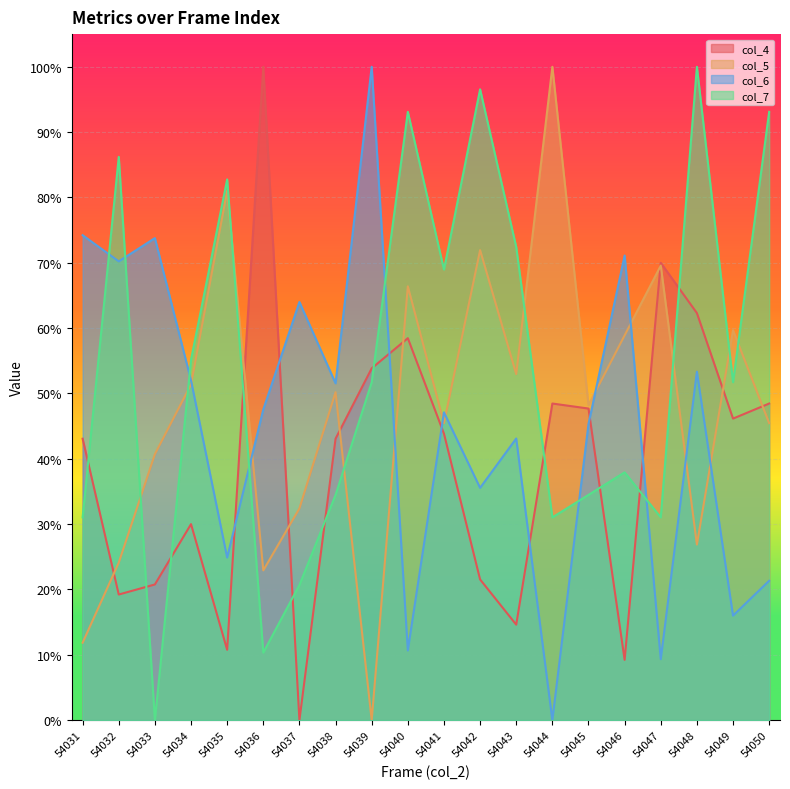

What is the average value of the col_7 series?

0.5